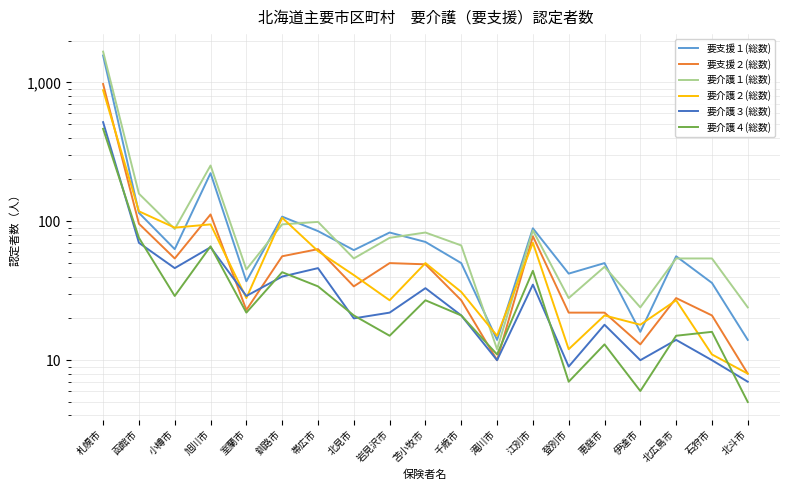

True or false: 要支援２(総数) has a value of 22 at 伊達市.

False